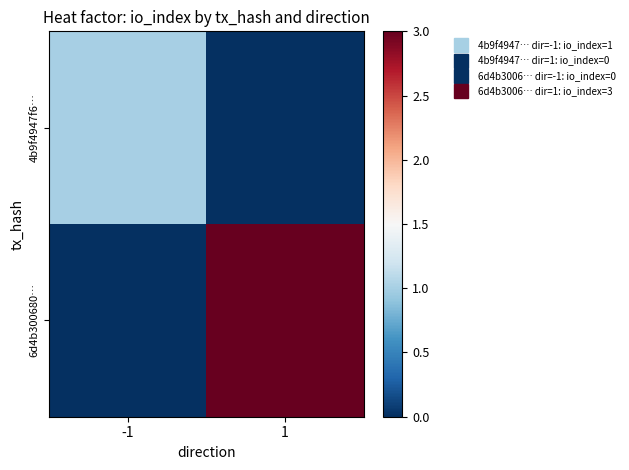

What is the spread (max minus min) of values at 1?

3